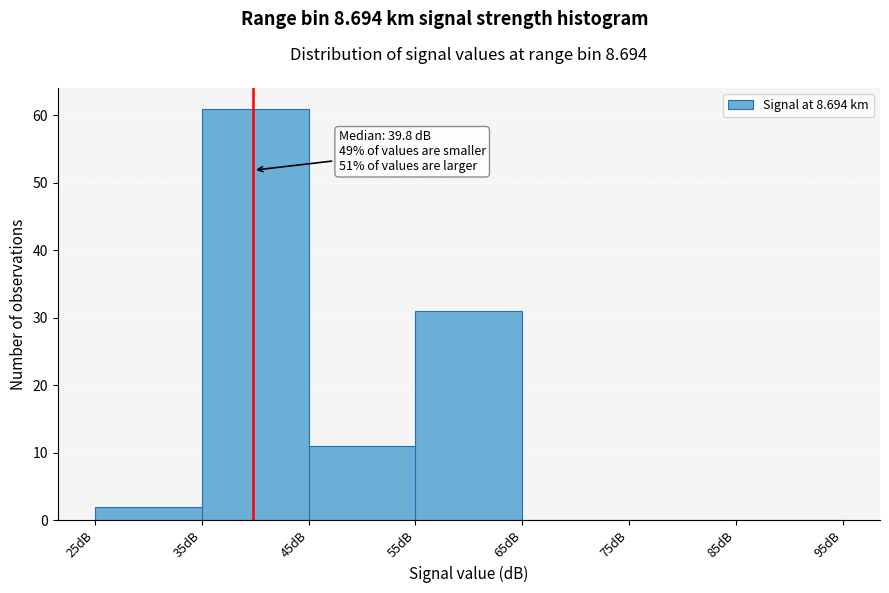

Over which range of the x-axis is the bar tallest?

35 to 45